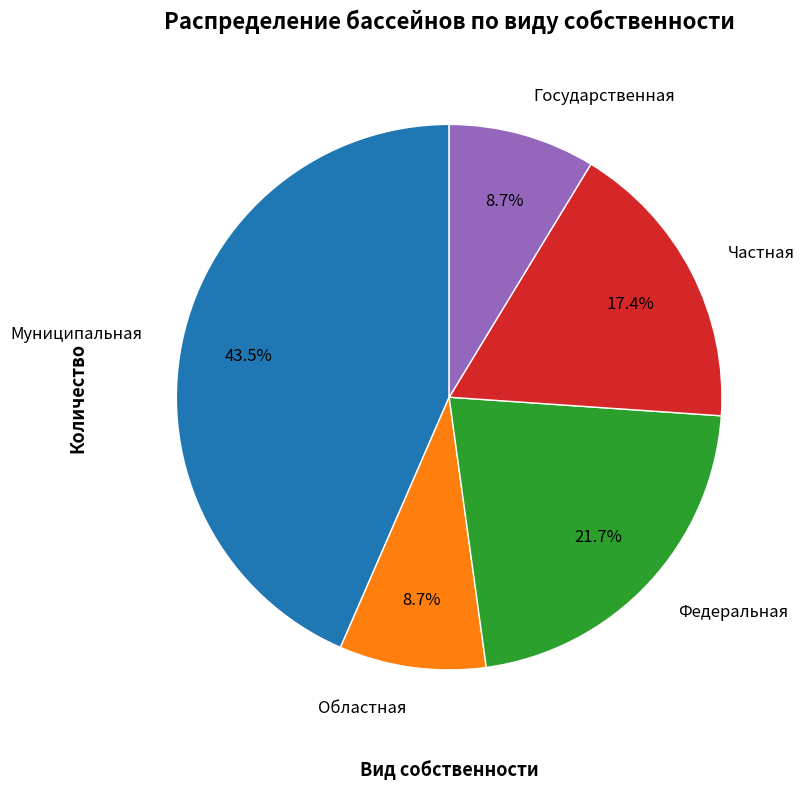

Is there a majority slice in this chart?

No